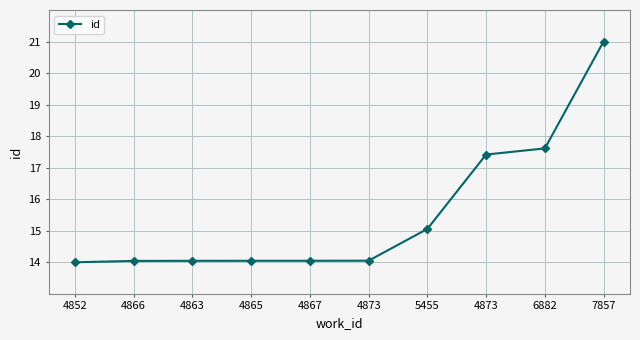

What is the smallest value displayed?

14.0